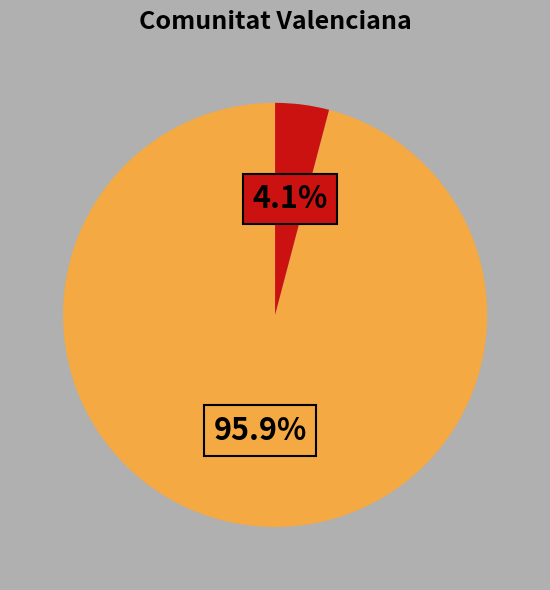

Is there a majority slice in this chart?

Yes